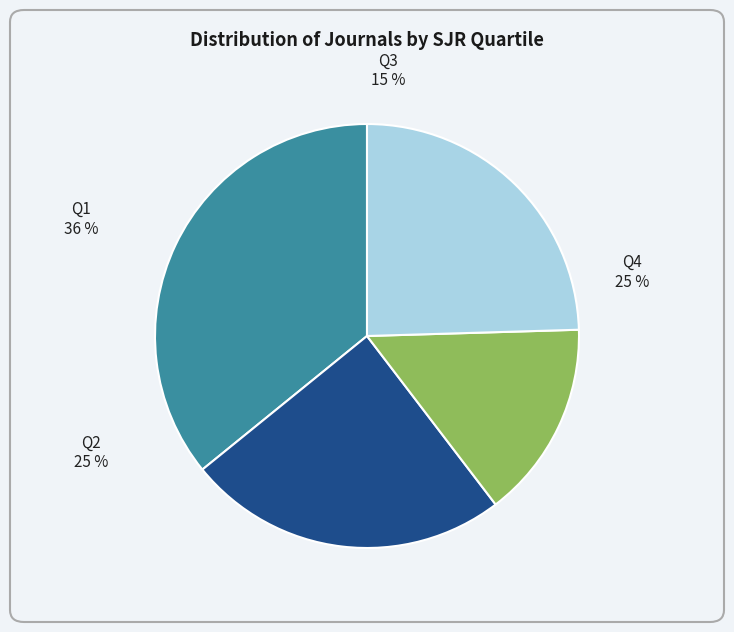

To the nearest percent, what is the average slice percentage?

25%